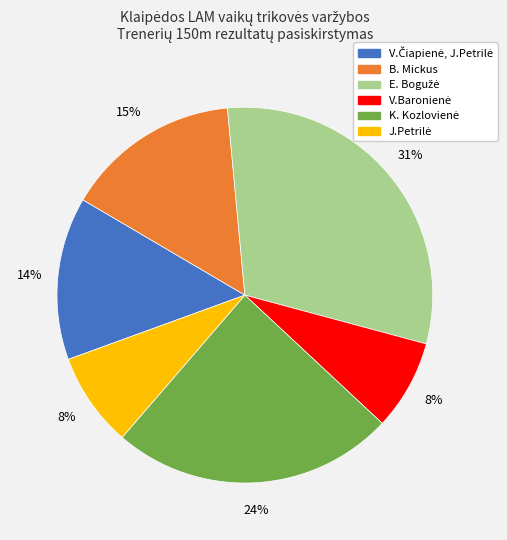

To the nearest percent, what is the average slice percentage?

17%